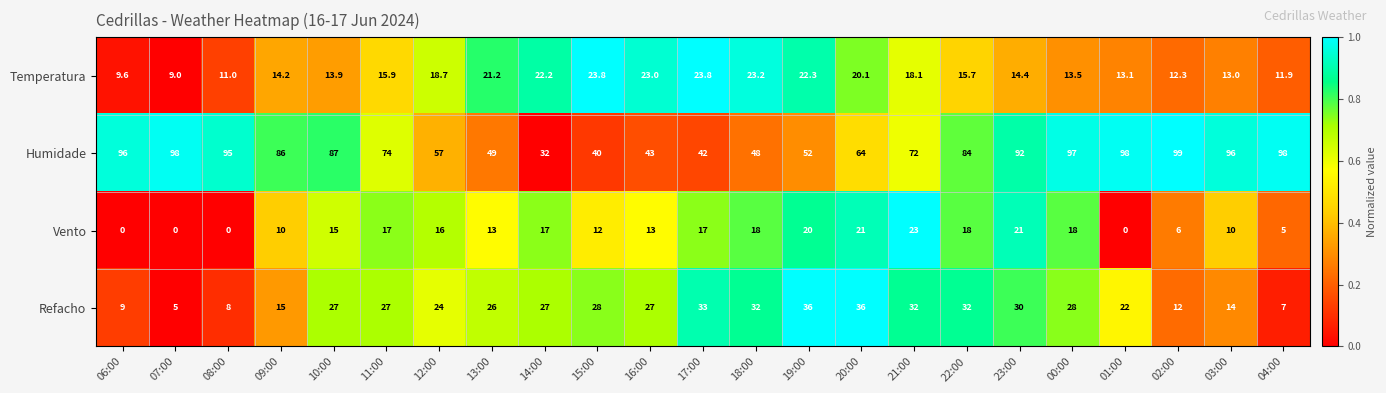

What is the difference between the second highest and second lowest values in the Vento series?

21.0